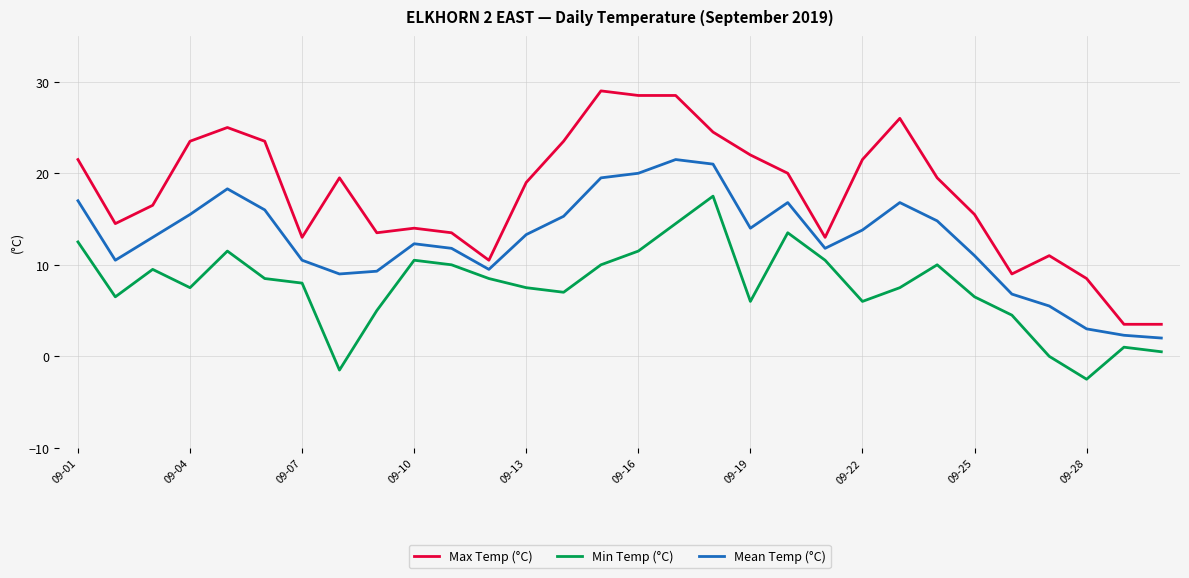

True or false: Max Temp (°C) and Mean Temp (°C) intersect in this chart.

False